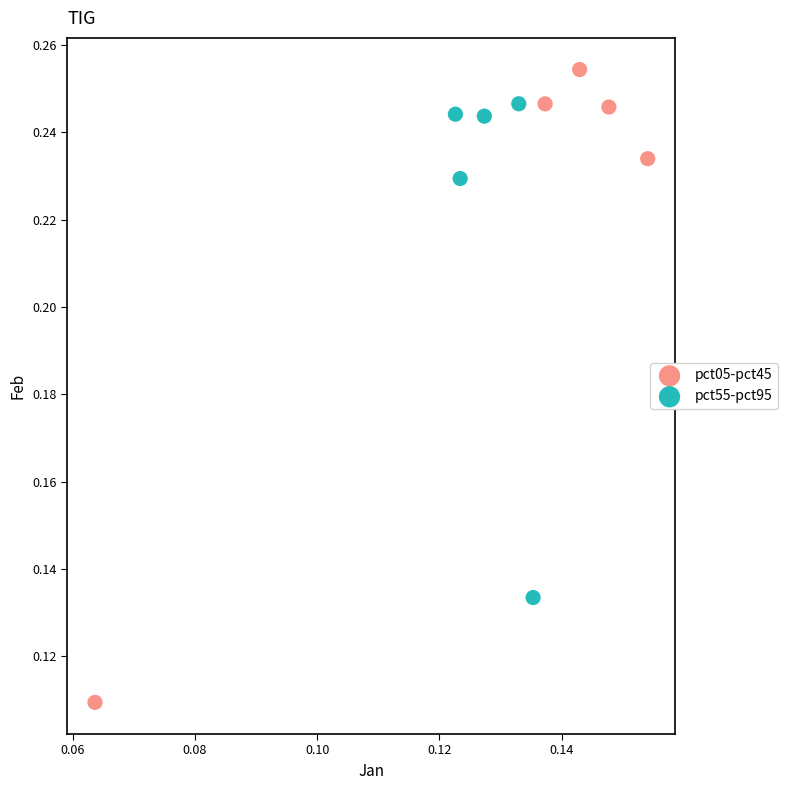

Which series has the largest Y range (max minus min)?

pct05-pct45